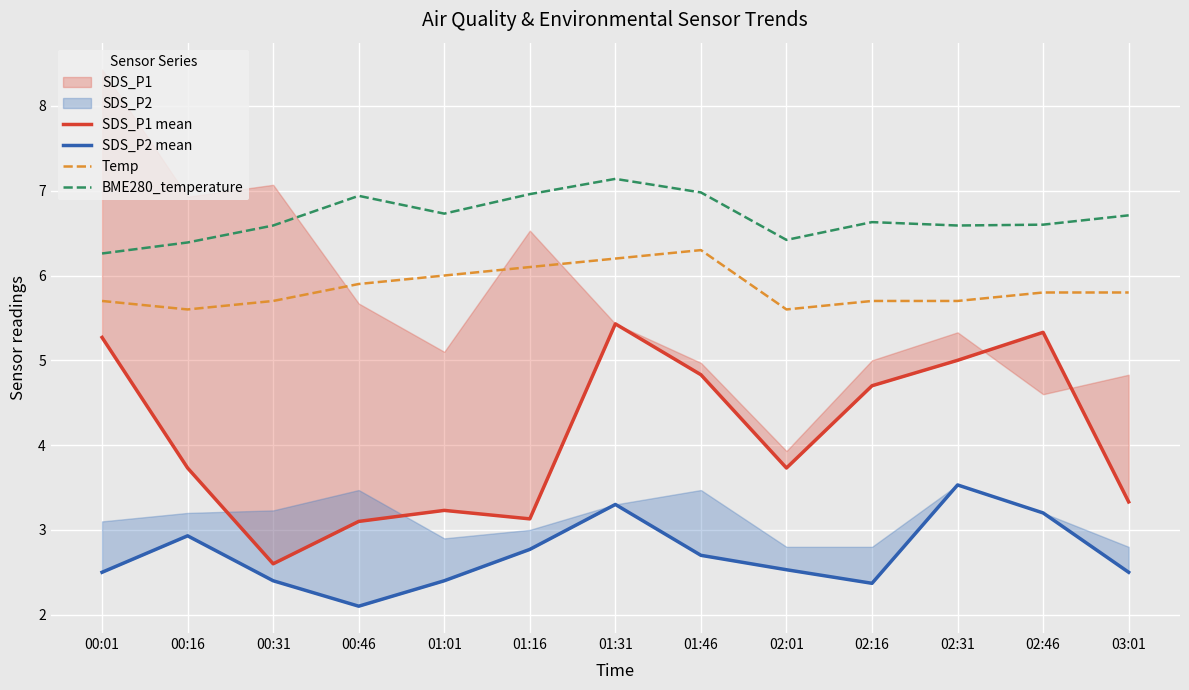

True or false: BME280_temperature and SDS_P2 mean intersect in this chart.

False